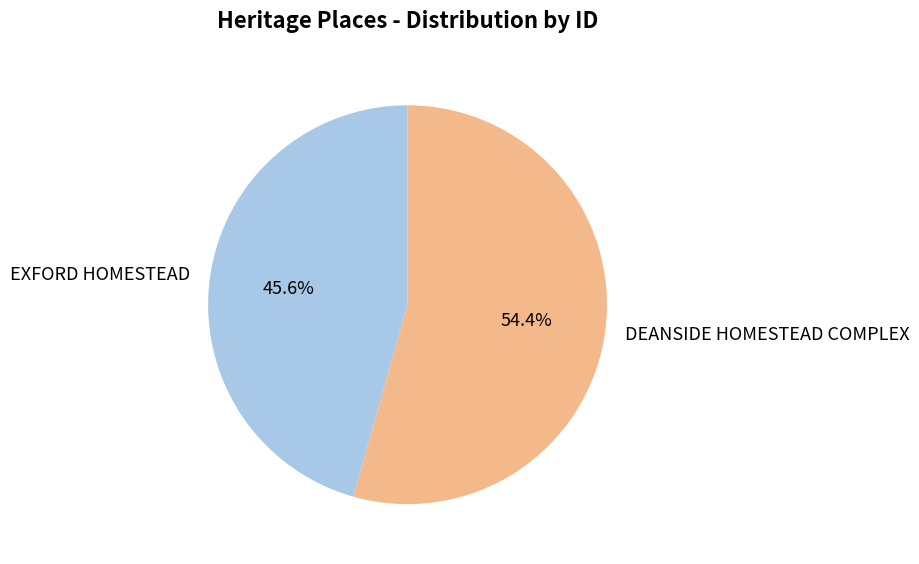

What percentage do DEANSIDE HOMESTEAD COMPLEX and EXFORD HOMESTEAD together represent?

100.0%